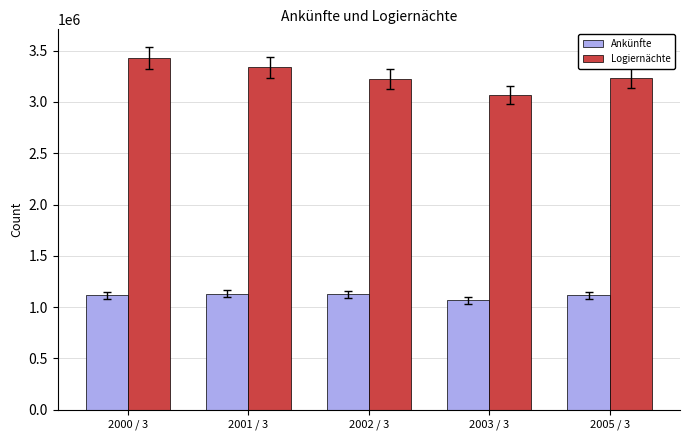

What is the spread (max minus min) of values at 2000 / 3?

2313703